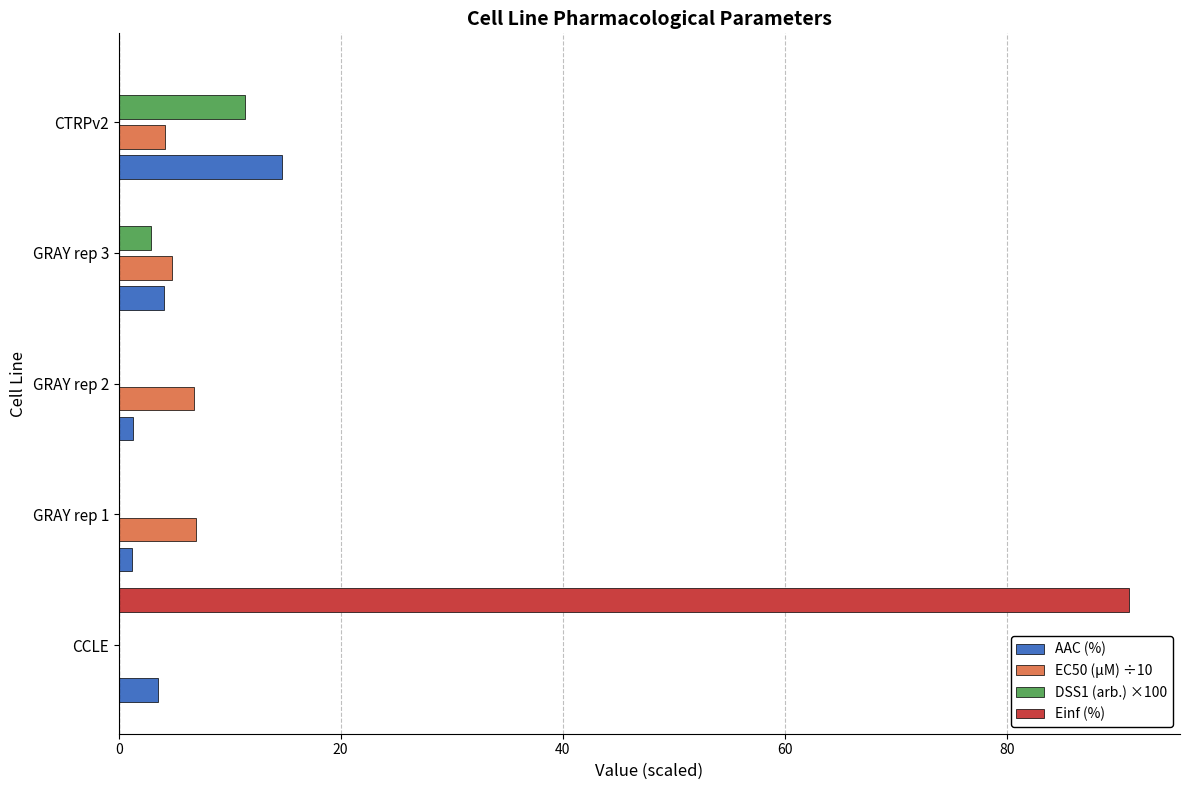

What is the sum of all DSS1 (arb.) ×100 values?

14.3